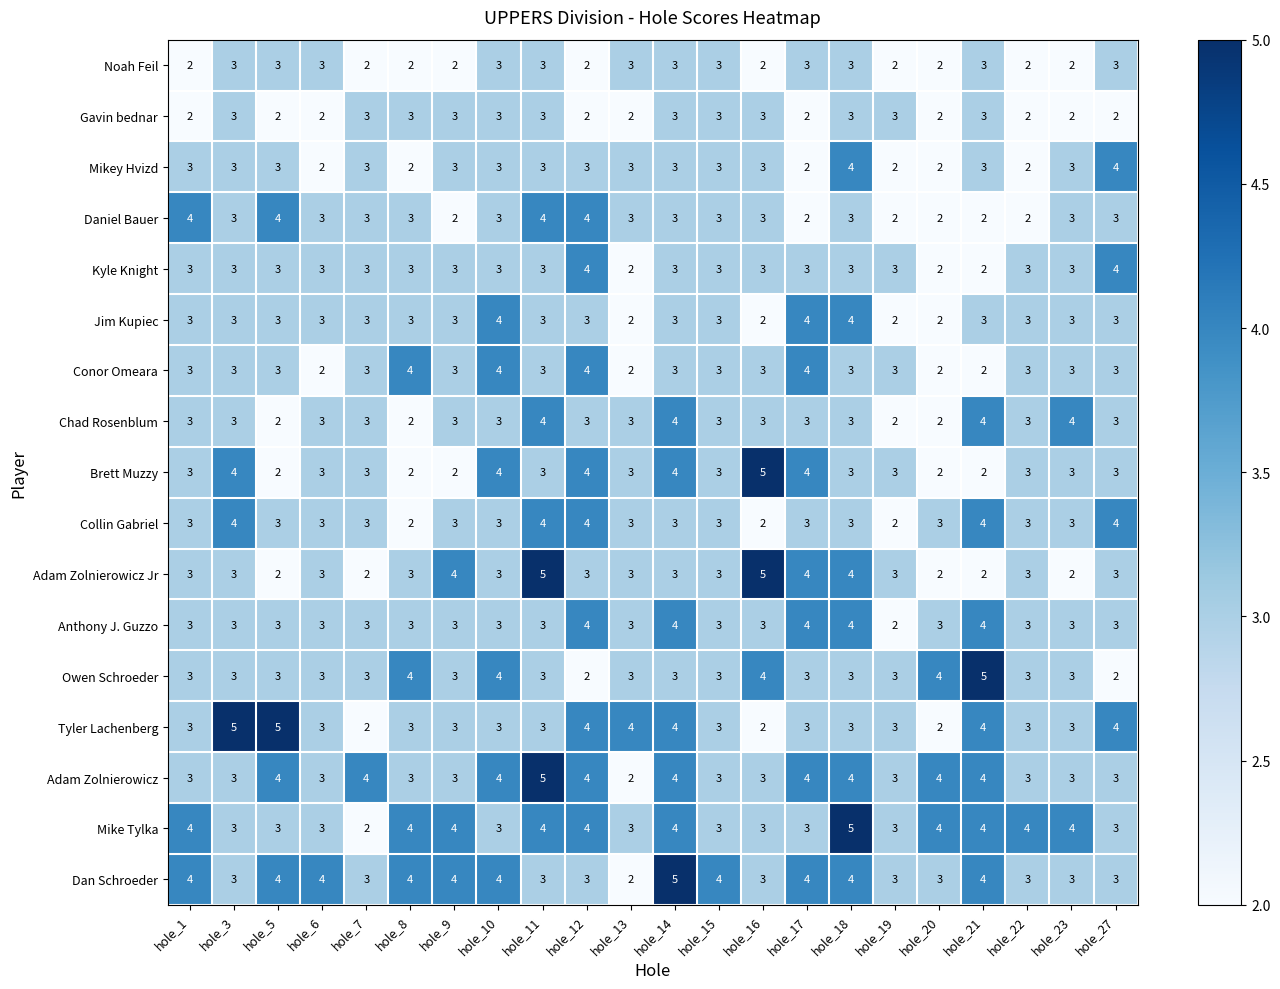

Which series changed the most between hole_6 and hole_21?

Owen Schroeder